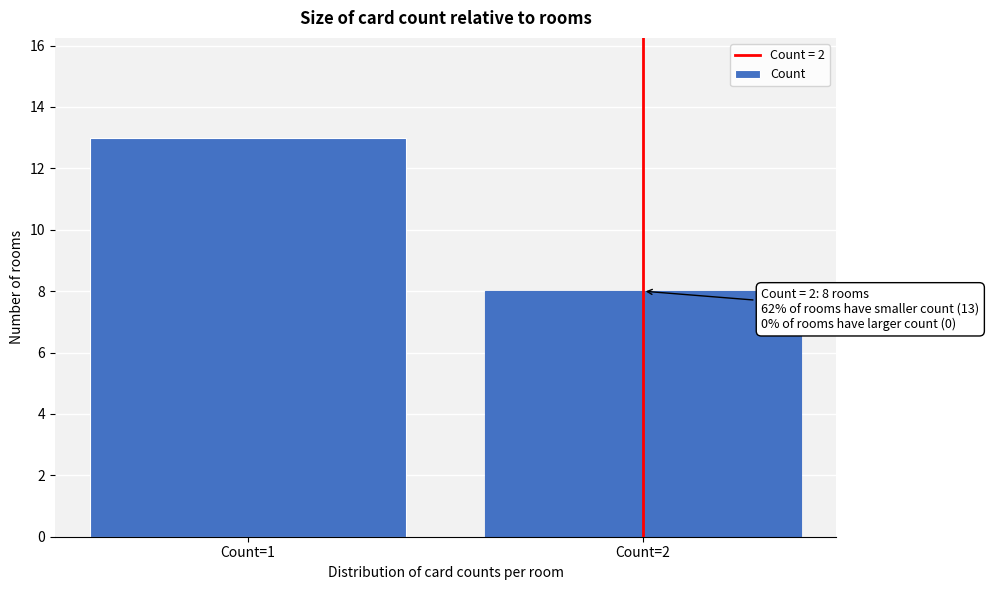

Reading left to right, transcribe all the data shown in this chart.

13	8